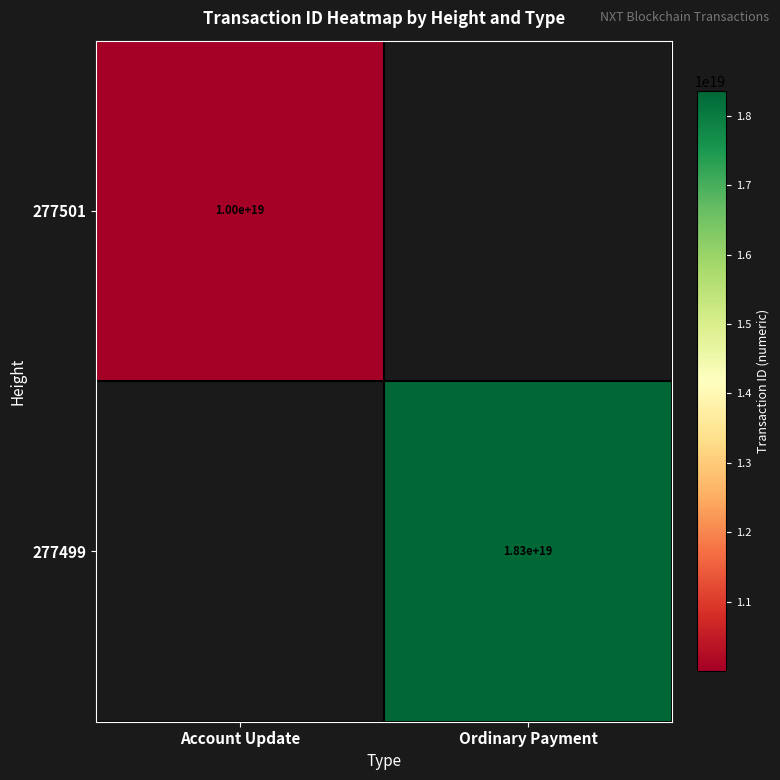

The value of 277499 at Ordinary Payment is 18300000000000000000. True or false?

True